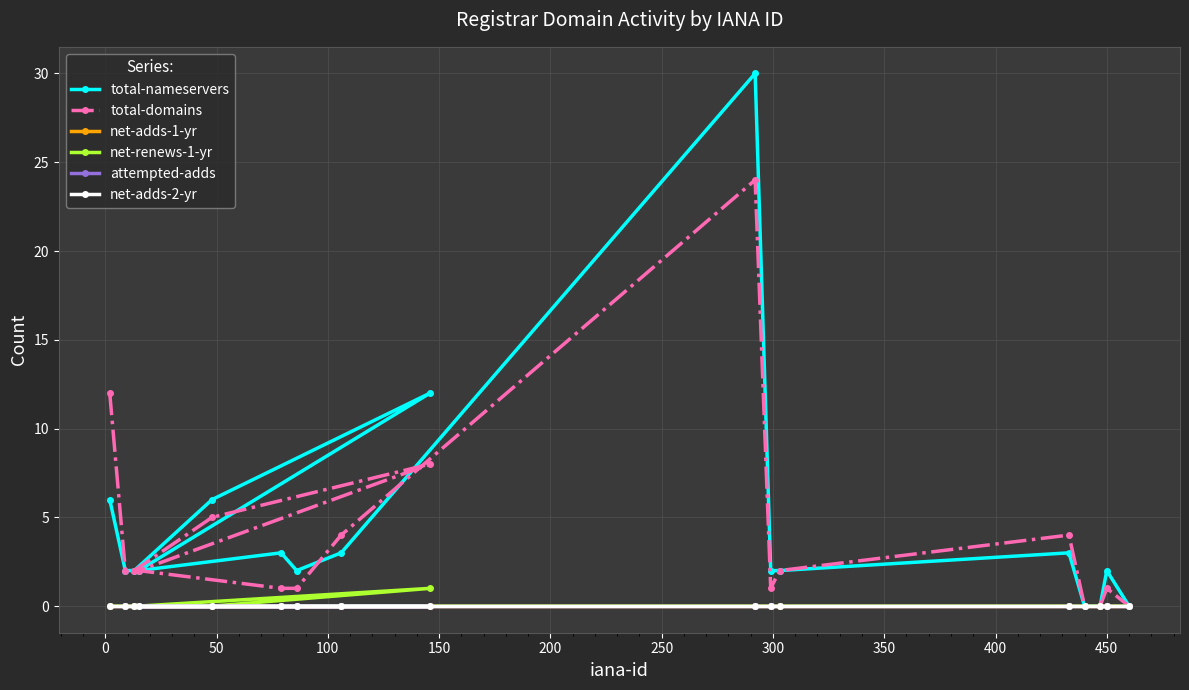

What is the difference between the highest and lowest values at 150?

12